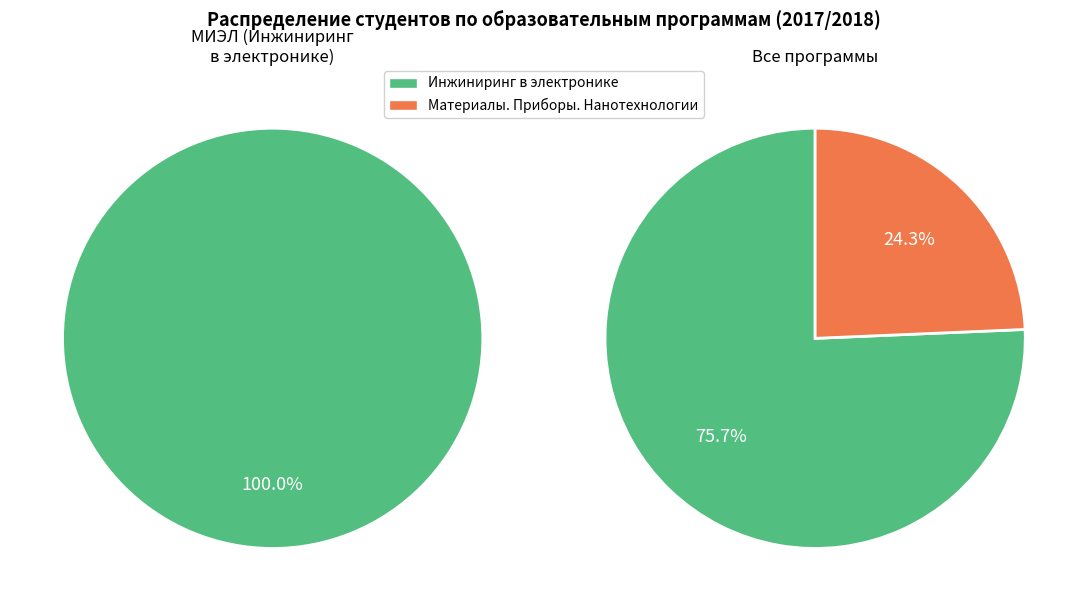

Is the sum of Материалы. Приборы. Нанотехнологии and Инжиниринг в электронике greater than half?

Yes